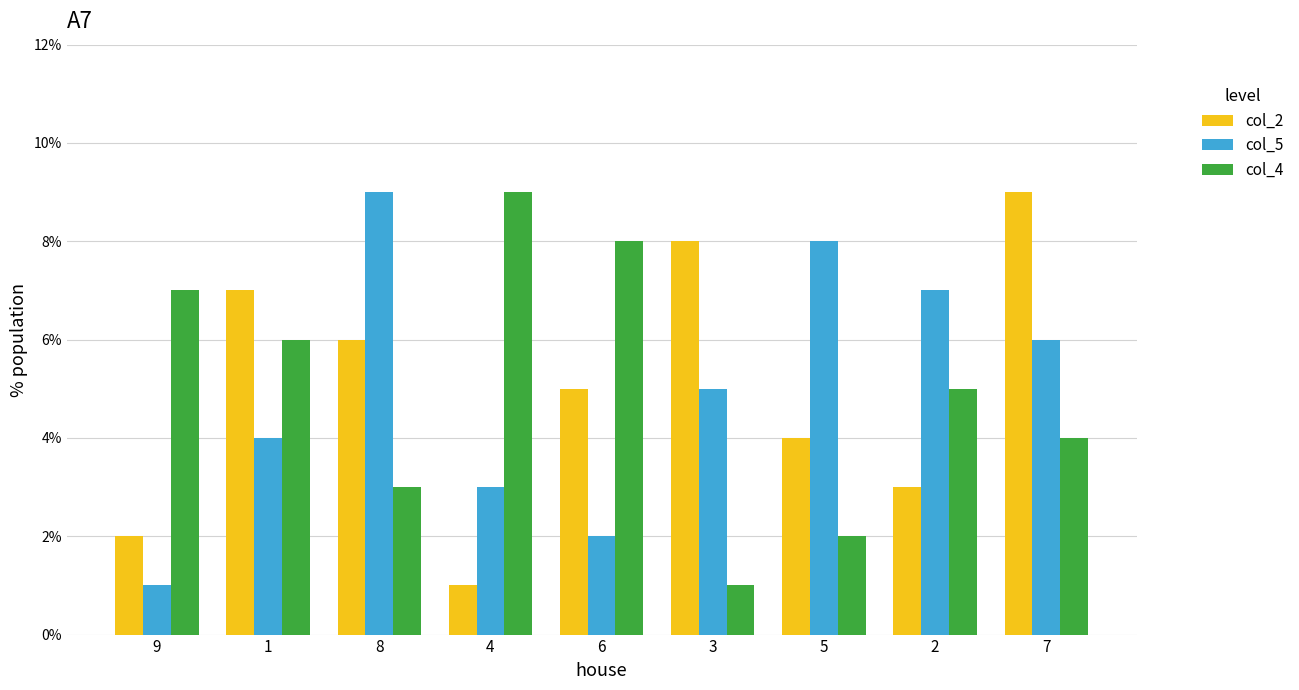

How many distinct data groups are displayed?

3